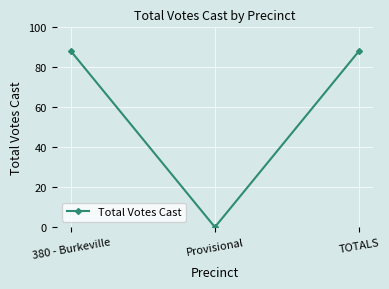

Which category has the lowest value across all series?

Provisional